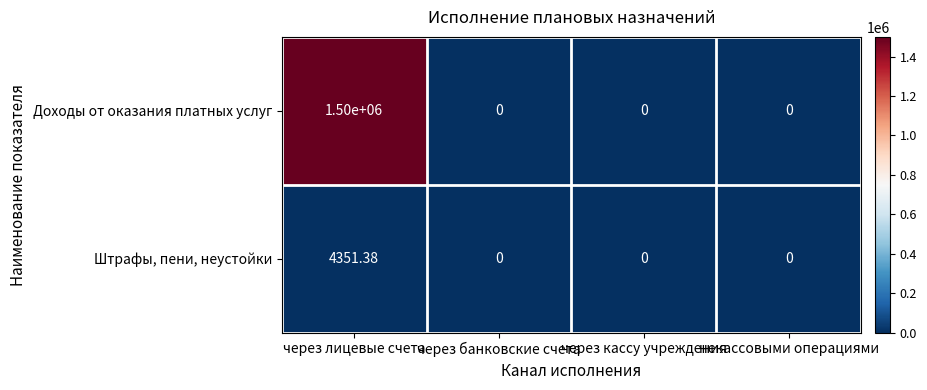

Rank the series by their average value, from highest to lowest.

Доходы от оказания платных услуг, Штрафы, пени, неустойки